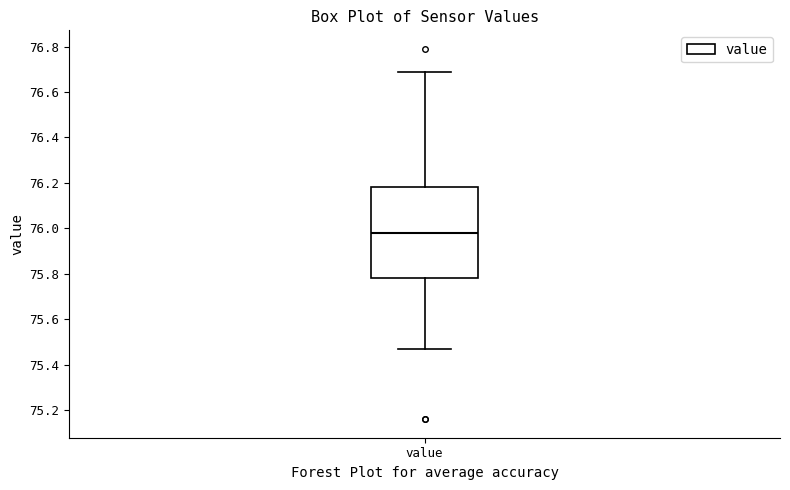

Where does the median line of the box for value sit on the y-axis? The values are not printed on the chart, so give them approximately, as read against the axis.

75.98